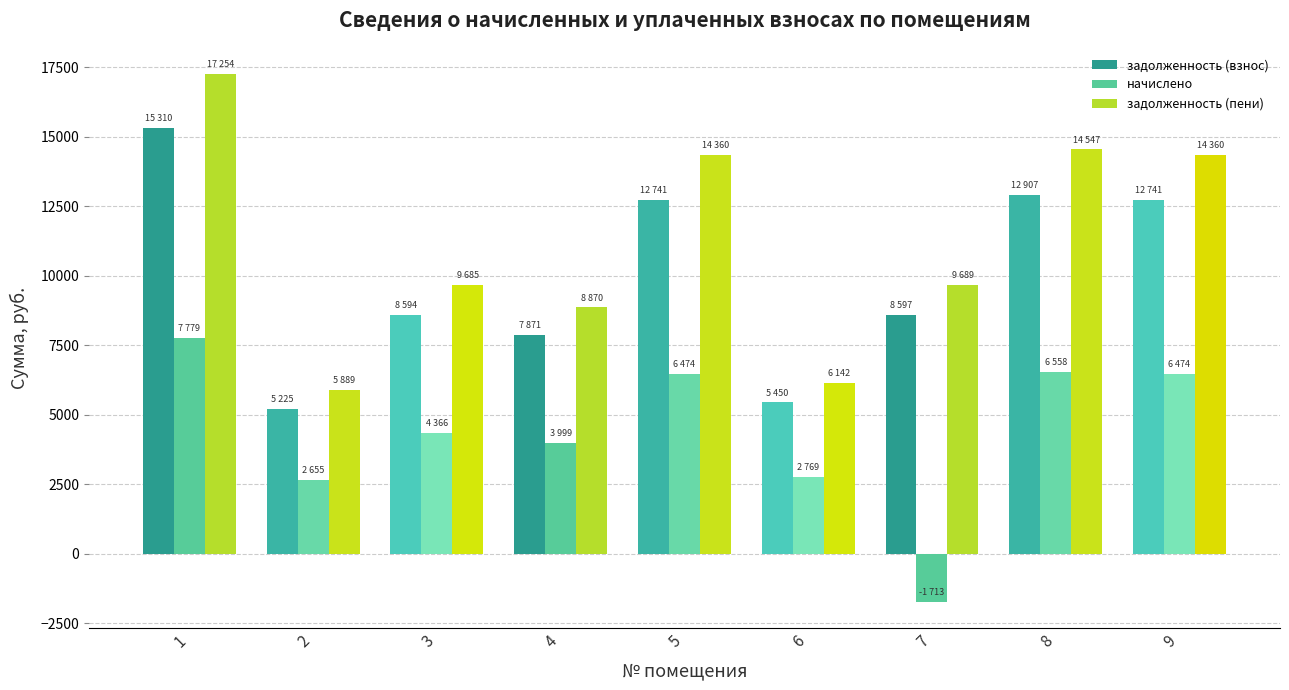

The начислено series shows 2769.0 at 6. True or false?

True